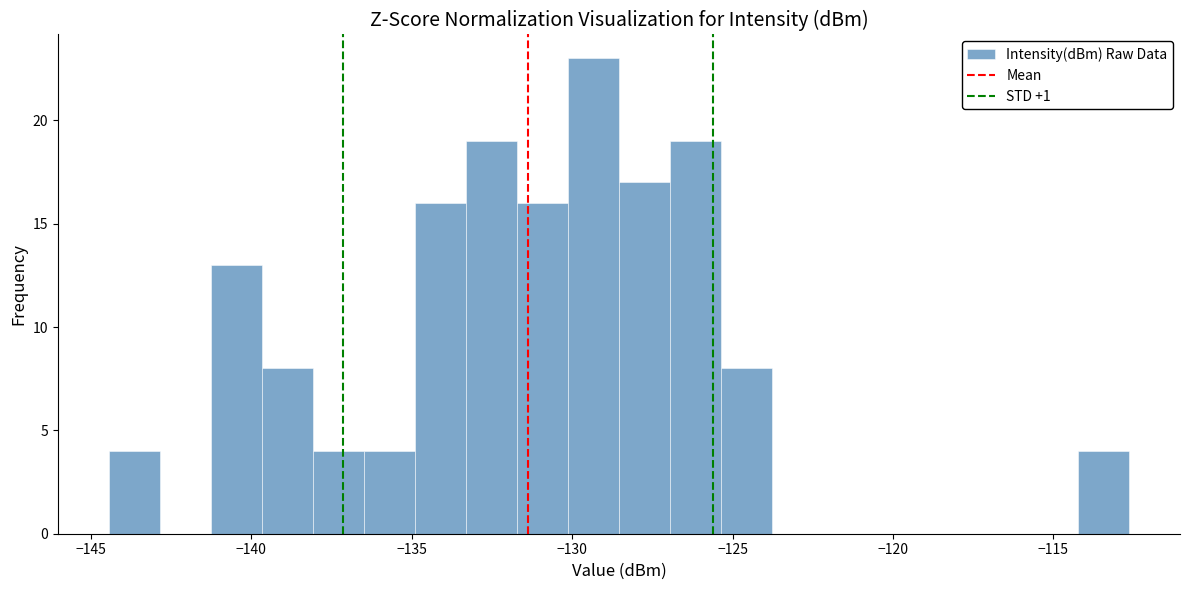

Read against the x-axis, roughly where is the centre of the tallest bar?

-129.5